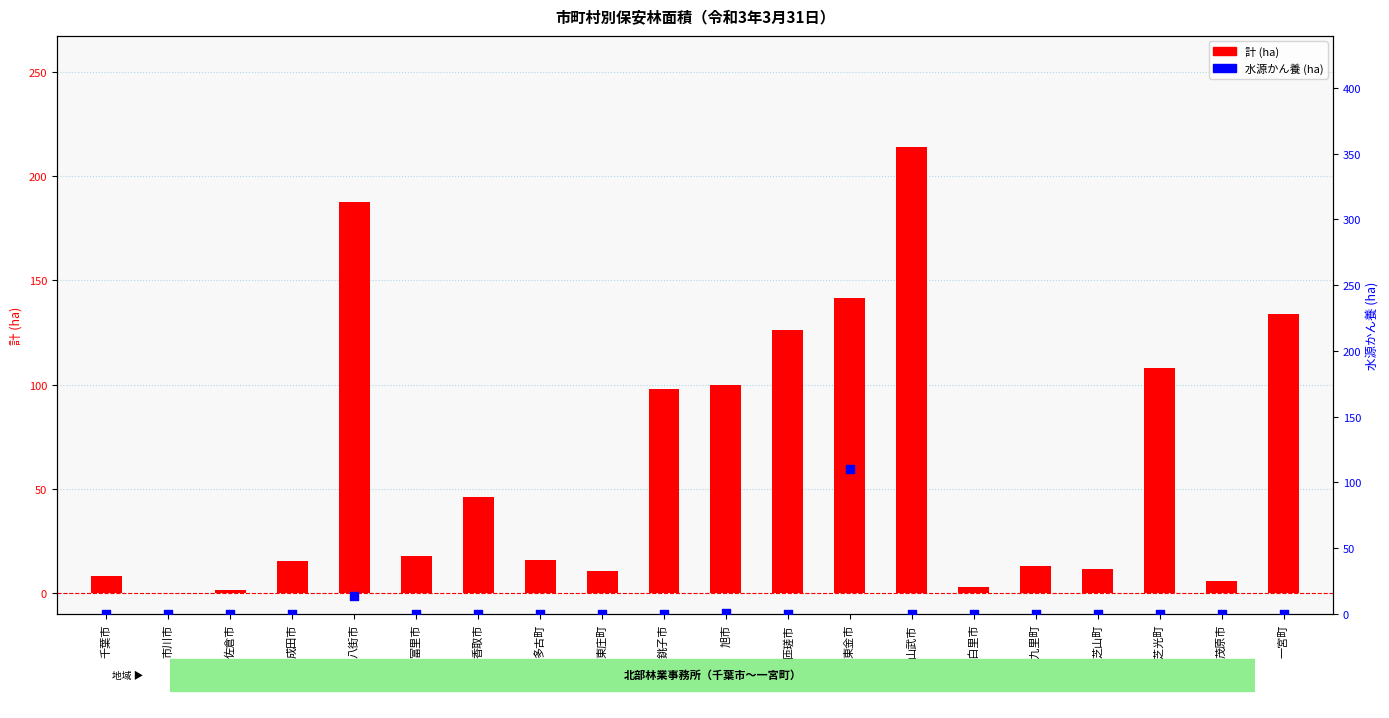

At how many categories does at least one series exceed 61?

8